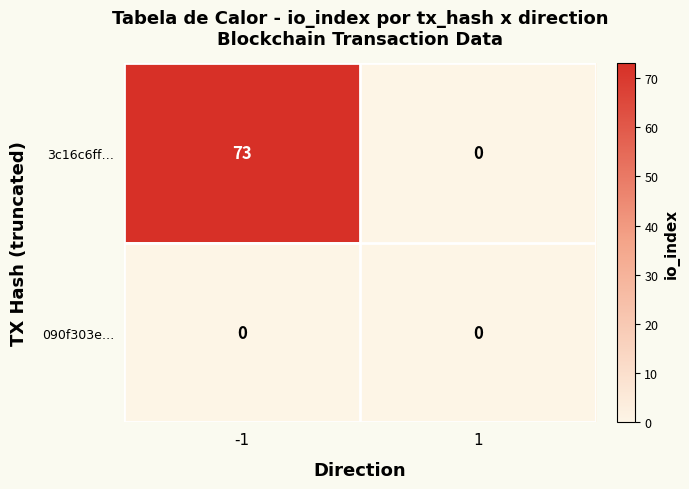

Reading left to right, list all the values displayed in this chart.

3c16c6ff…: 73	0
090f303e…: 0	0